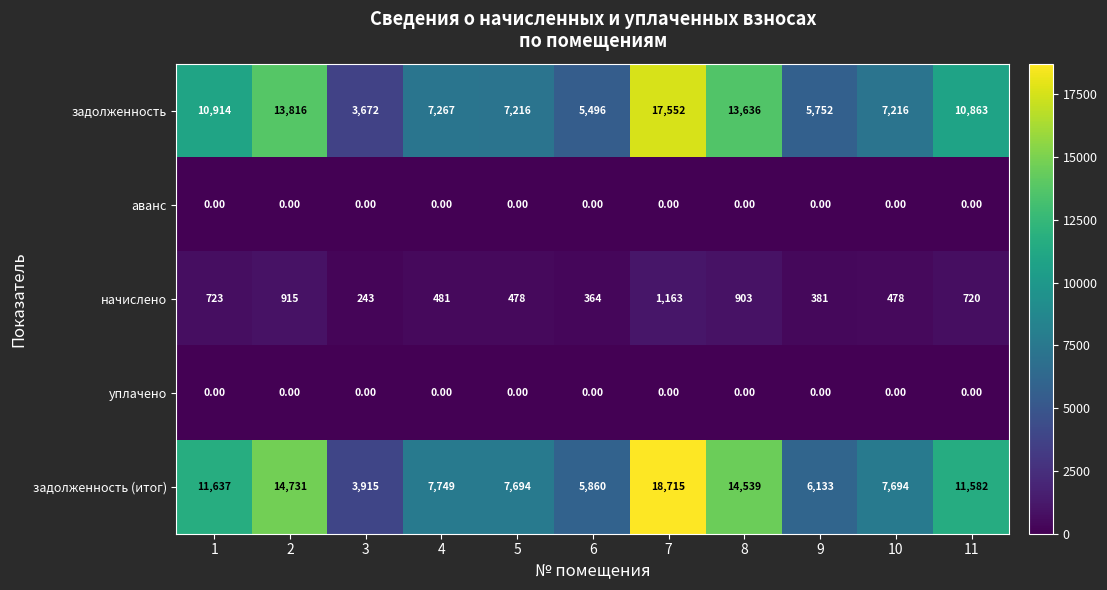

At which category is the sum across all series the highest?

7